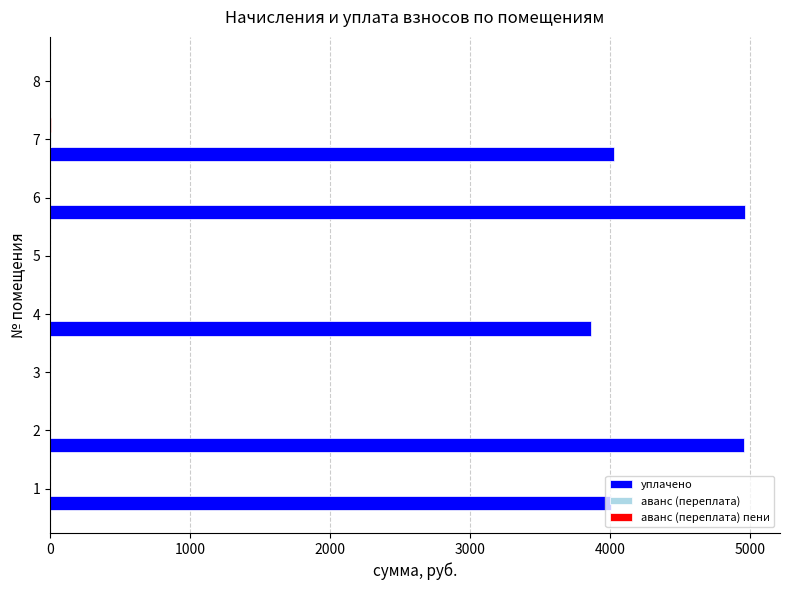

Which series has the largest total across all categories?

уплачено